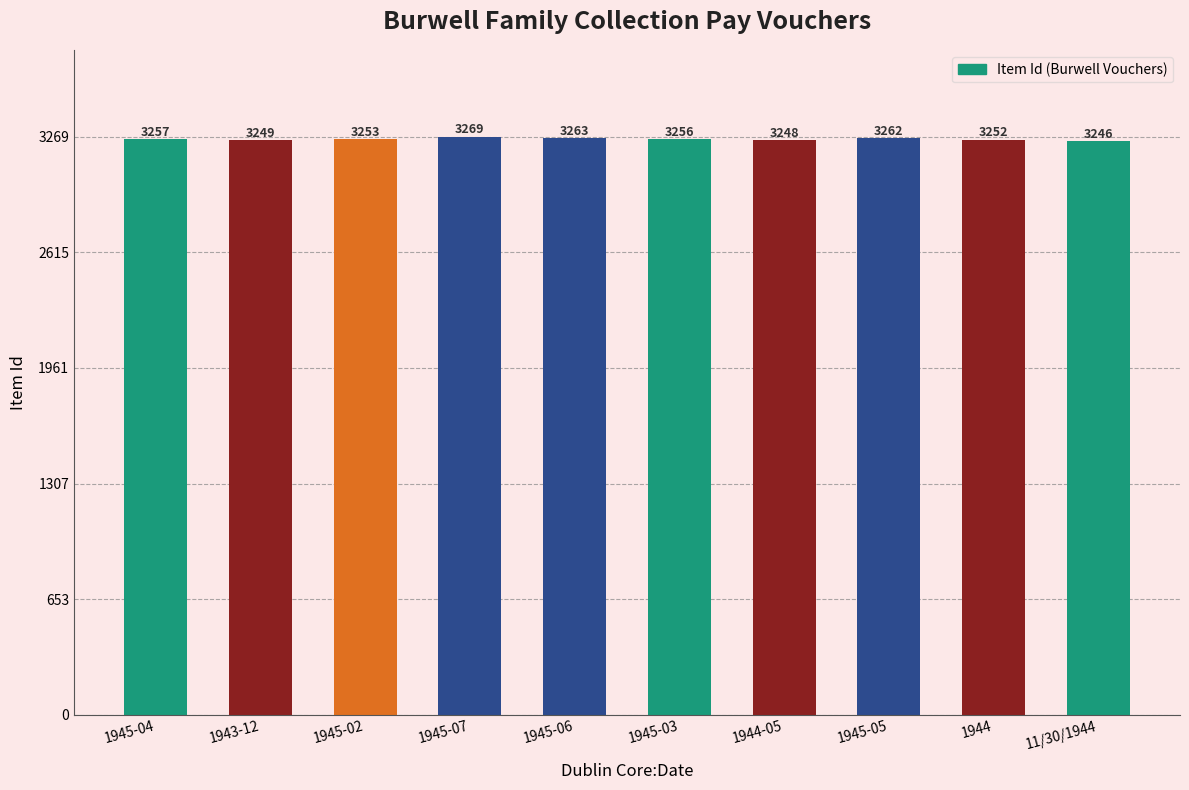

Does the chart contain stacked bars?

No